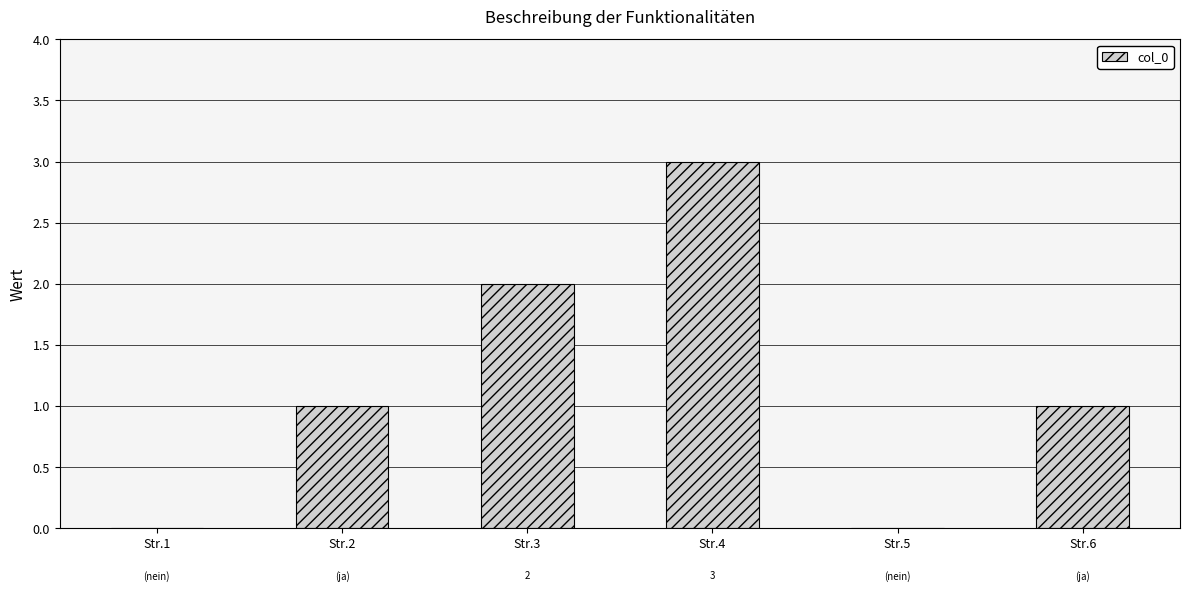

Count the number of data series in this chart.

1